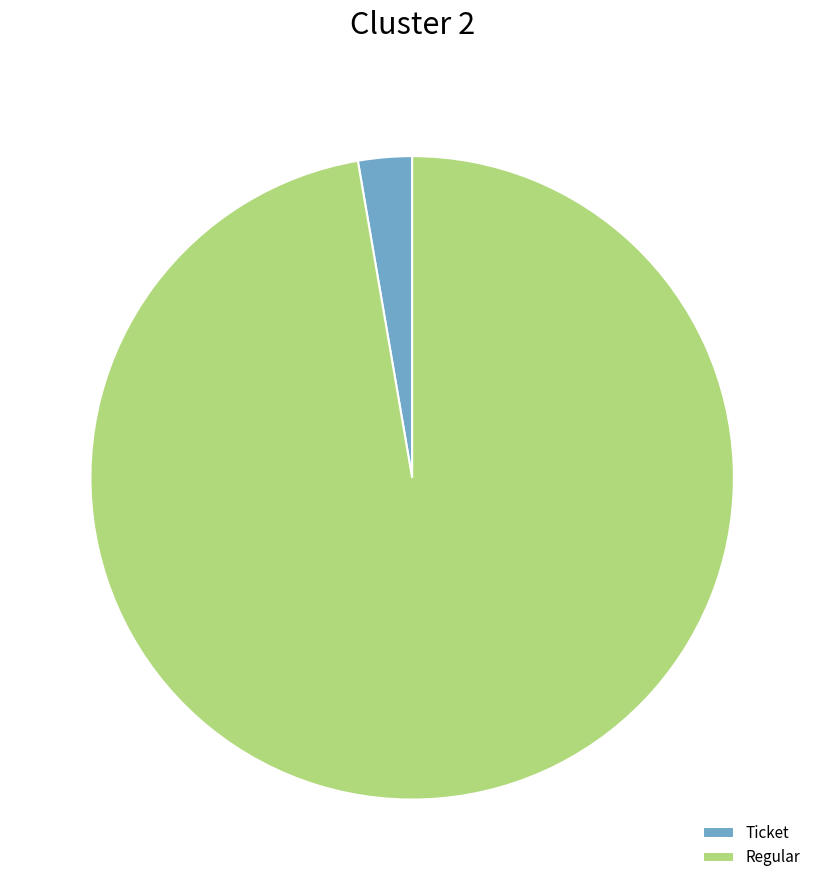

Which category accounts for the majority?

Regular